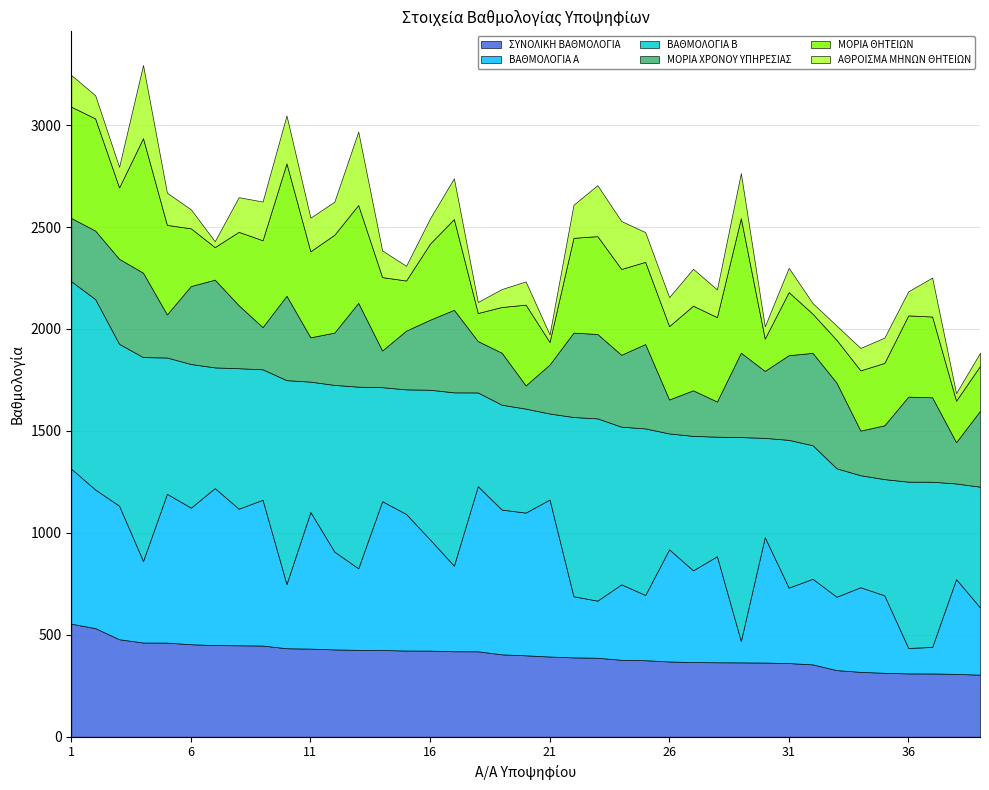

Reading right to left, what are all the values shown in this chart?

ΣΥΝΟΛΙΚΗ ΒΑΘΜΟΛΟΓΙΑ: 39=304.3	38=308.2	37=310.3	36=310.4	35=313.5	34=318.2	33=326.7	32=354.8	31=361.3	30=363.7	29=364.6	28=365.1	27=366.1	26=369.1	25=375.2	24=377.4	23=387.4	22=389.1	21=393.4	20=399.3	19=404.1	18=419.0	17=419.1	16=422.3	15=422.7	14=425.4	13=426.0	12=428.2	11=432.1	10=433.9	9=447.1	8=448.5	7=449.5	6=453.6	5=461.5	4=462.0	3=478.2	2=532.6	1=554.2
ΒΑΘΜΟΛΟΓΙΑ Α: 39=330.0	38=465.0	37=130.0	36=125.0	35=380.0	34=415.0	33=360.0	32=420.0	31=370.0	30=615.0	29=105.0	28=520.0	27=450.0	26=550.0	25=320.0	24=370.0	23=280.0	22=300.0	21=770.0	20=700.0	19=710.0	18=810.0	17=420.0	16=545.0	15=670.0	14=730.0	13=400.0	12=480.0	11=670.0	10=315.0	9=715.0	8=670.0	7=770.0	6=670.0	5=730.0	4=400.0	3=655.0	2=680.0	1=760.0
ΒΑΘΜΟΛΟΓΙΑ Β: 39=592.1	38=469.0	37=810.4	36=815.6	35=570.0	34=549.4	33=630.0	32=655.0	31=724.8	30=487.1	29=1000.0	28=586.5	27=659.5	26=568.5	25=817.0	24=773.5	23=894.0	22=879.0	21=422.0	20=510.0	19=514.4	18=459.7	17=850.0	16=734.6	15=611.0	14=559.0	13=891.0	12=817.5	11=639.5	10=1000.0	9=640.0	8=689.0	7=592.0	6=704.5	5=668.5	4=1000.0	3=794.0	2=934.0	1=919.5
ΜΟΡΙΑ ΧΡΟΝΟΥ ΥΠΗΡΕΣΙΑΣ: 39=372.0	38=202.5	37=414.0	36=417.0	35=264.0	34=219.0	33=420.0	32=453.0	31=415.5	30=328.5	29=414.0	28=172.5	27=223.5	26=166.5	25=414.0	24=352.5	23=414.0	22=414.0	21=240.0	20=114.0	19=255.0	18=252.0	17=405.0	16=343.5	15=288.0	14=180.0	13=411.0	12=256.5	11=217.5	10=414.0	9=207.0	8=309.0	7=430.5	6=382.5	5=211.5	4=414.0	3=417.0	2=336.0	1=310.5
ΜΟΡΙΑ ΘΗΤΕΙΩΝ: 39=220.2	38=203.5	37=396.4	36=398.6	35=306.0	34=295.4	33=210.0	32=192.0	31=309.3	30=158.6	29=660.0	28=414.0	27=415.0	26=360.0	25=403.0	24=421.0	23=480.0	22=465.0	21=111.0	20=396.0	19=224.4	18=137.7	17=445.0	16=373.1	15=246.0	14=360.0	13=480.0	12=480.0	11=422.0	10=649.5	9=426.0	8=360.0	7=159.5	6=283.1	5=439.0	4=660.0	3=350.0	2=550.0	1=546.0
ΑΘΡΟΙΣΜΑ ΜΗΝΩΝ ΘΗΤΕΙΩΝ: 39=65.0	38=37.0	37=191.0	36=118.0	35=124.0	34=110.0	33=70.0	32=52.0	31=119.0	30=60.0	29=221.0	28=136.0	27=181.0	26=142.0	25=146.0	24=235.0	23=250.0	22=162.0	21=37.0	20=114.0	19=88.0	18=54.0	17=200.0	16=124.0	15=72.0	14=131.0	13=360.0	12=162.0	11=165.0	10=235.0	9=190.0	8=170.0	7=29.0	6=93.0	5=158.0	4=359.0	3=101.0	2=114.0	1=155.0